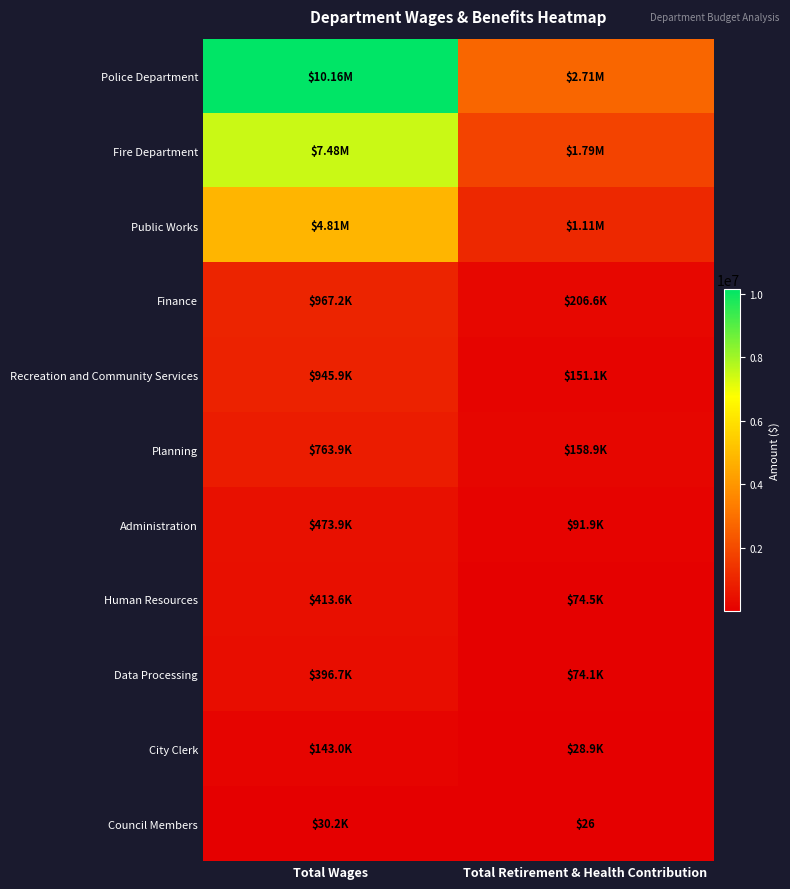

What is the sum of all Fire Department values?

9266625